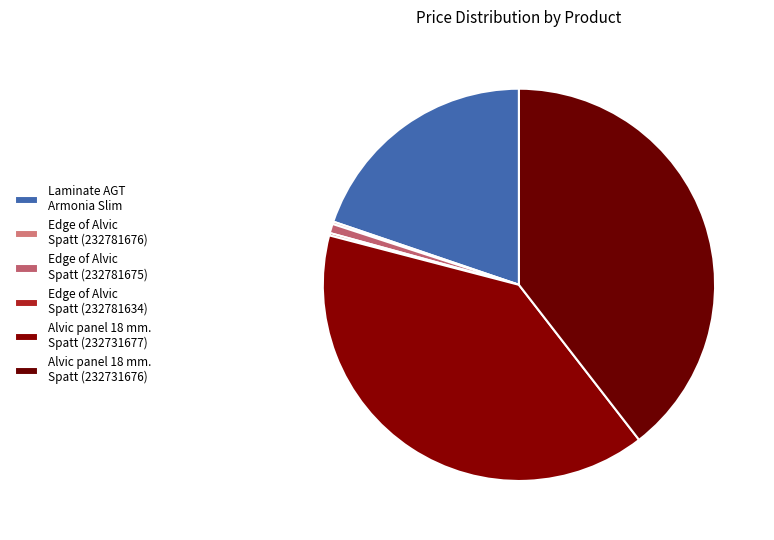

Between Edge of Alvic Spatt (232781634) and Edge of Alvic Spatt (232781676), which is larger?

Edge of Alvic Spatt (232781634)